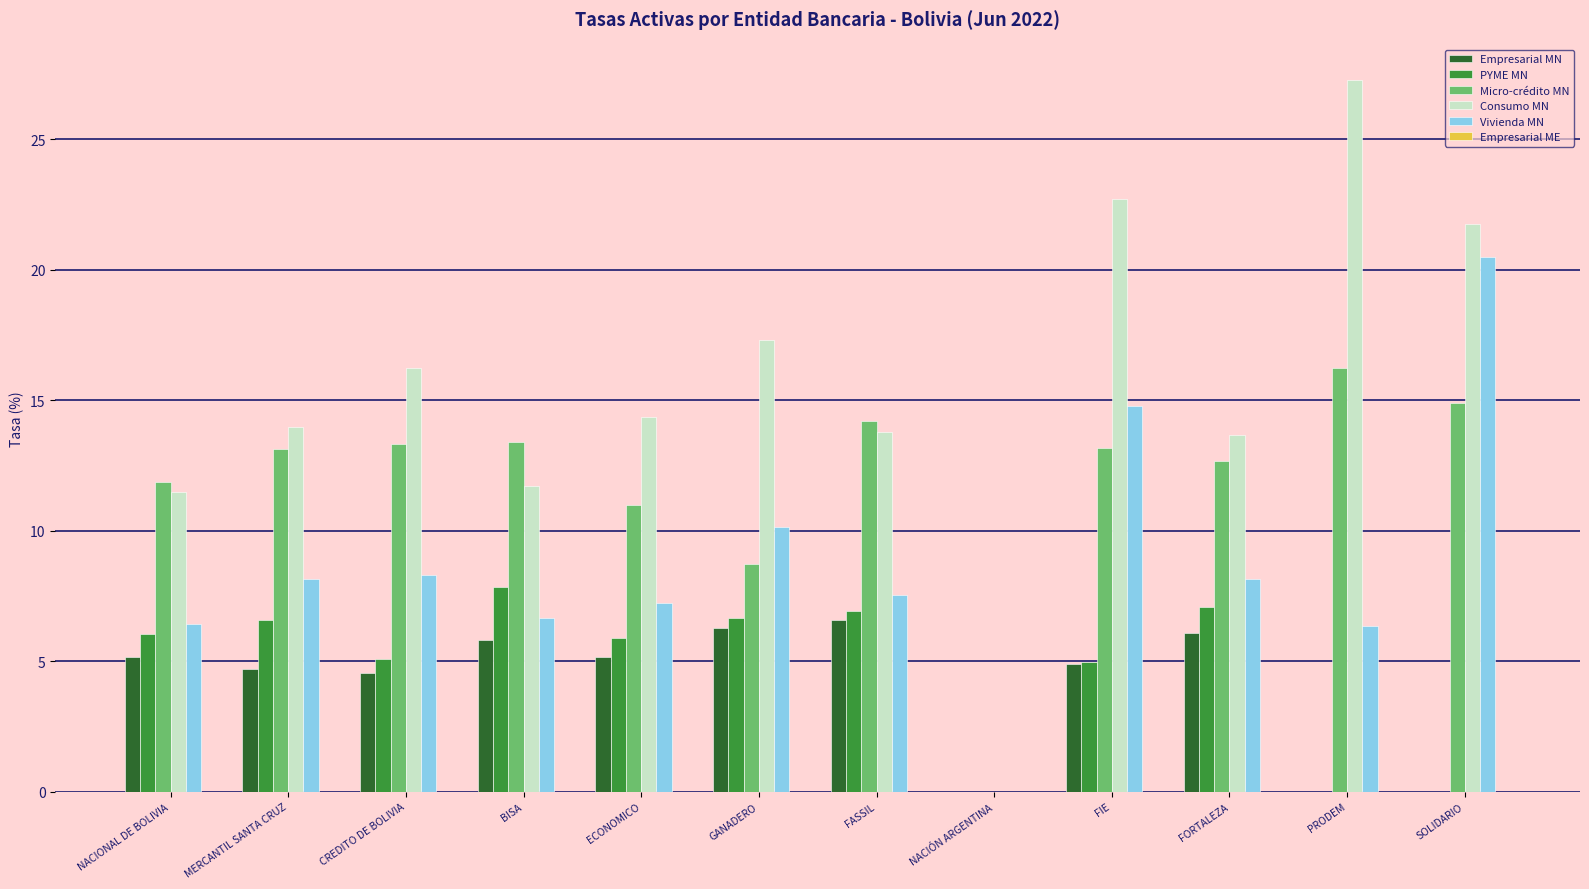

What is the sum of all Micro-crédito MN values?

142.6